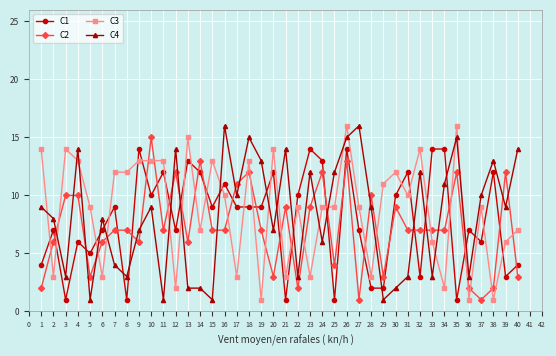

How many lines are shown in the chart?

4